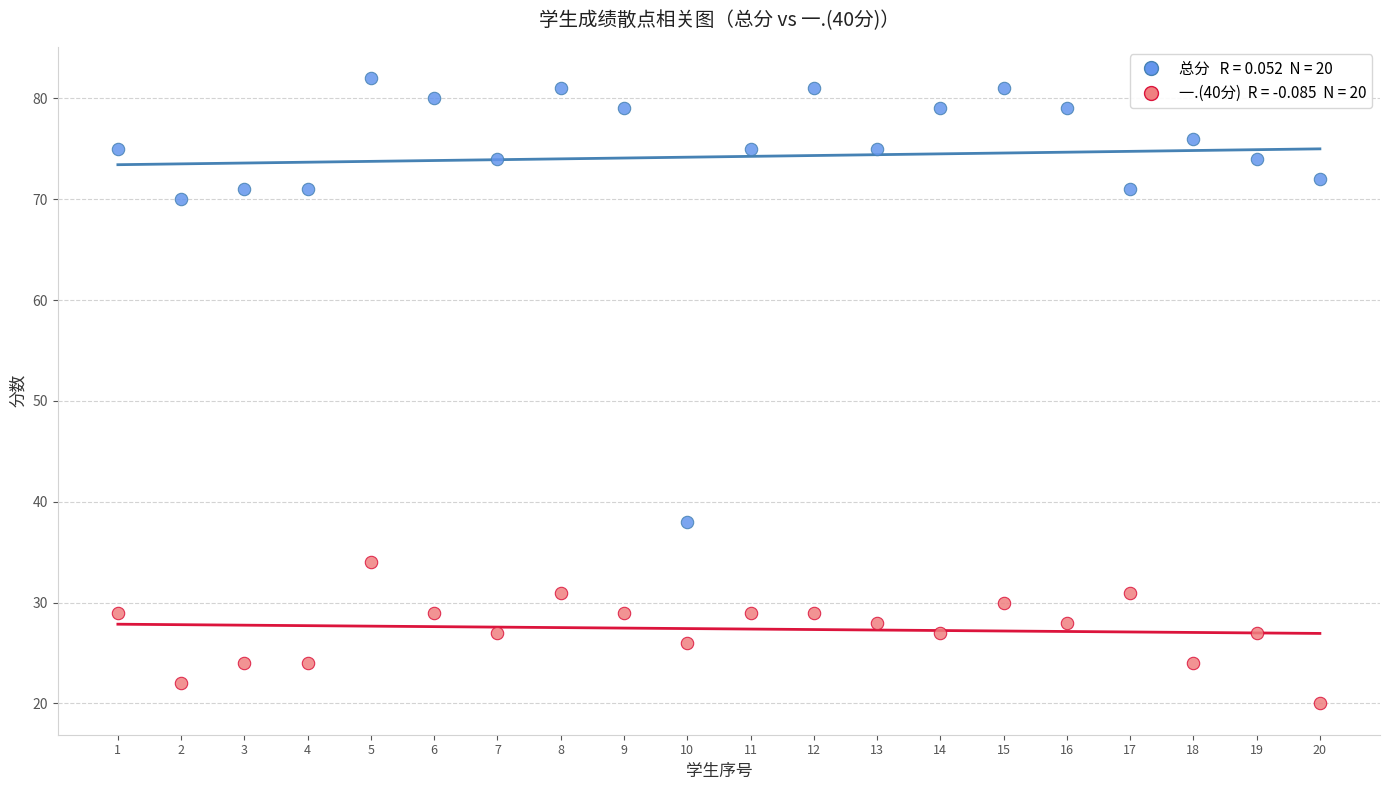

Across all series, what Y value is closest to 51?

38